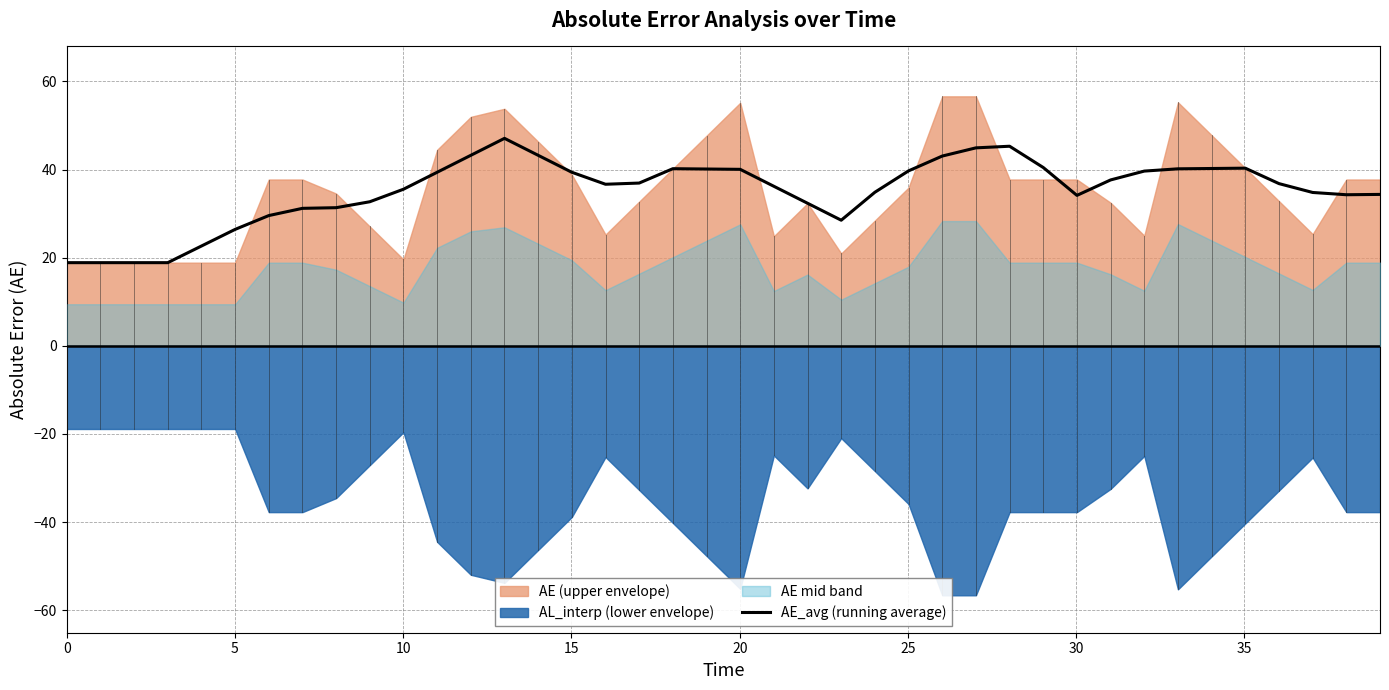

What is the lowest value of the AE_avg (running average) series?

18.9